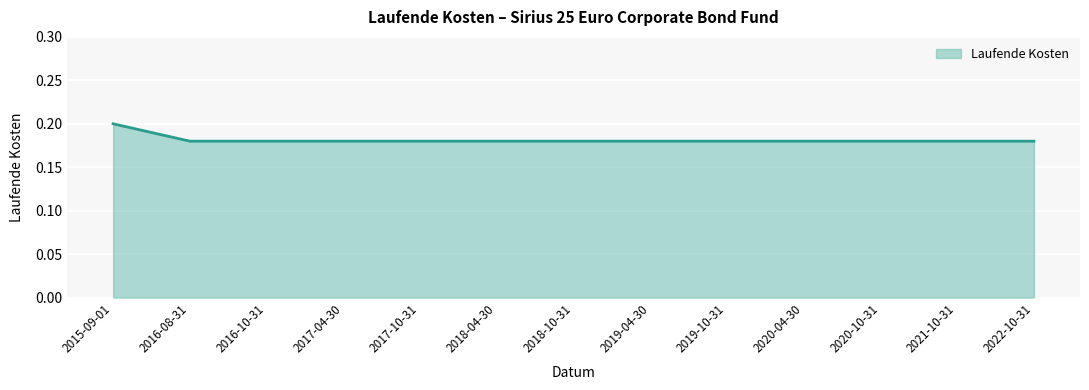

Between 2015-09-01 and 2016-08-31, which is larger?

2015-09-01